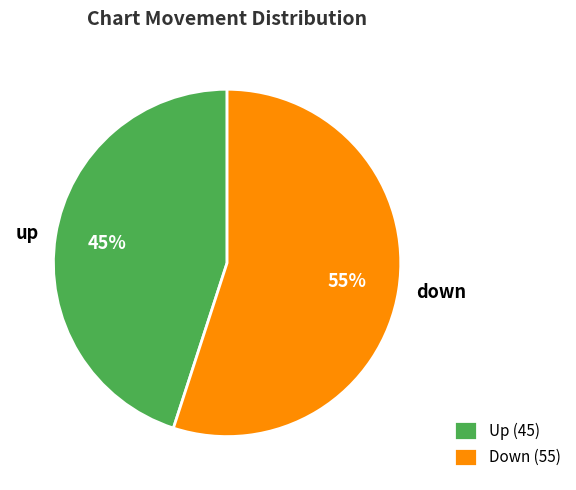

Which slice is the largest?

down